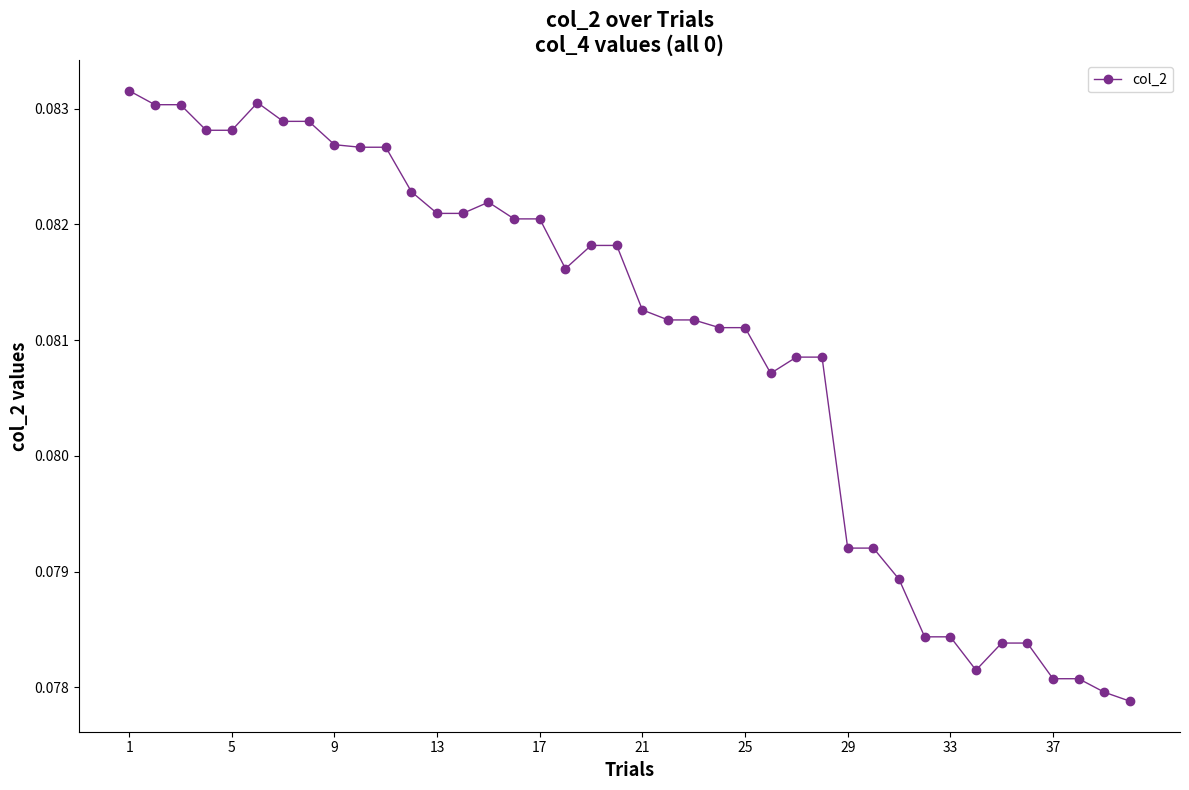

True or false: there are more than 1 points higher than both neighbors.

True